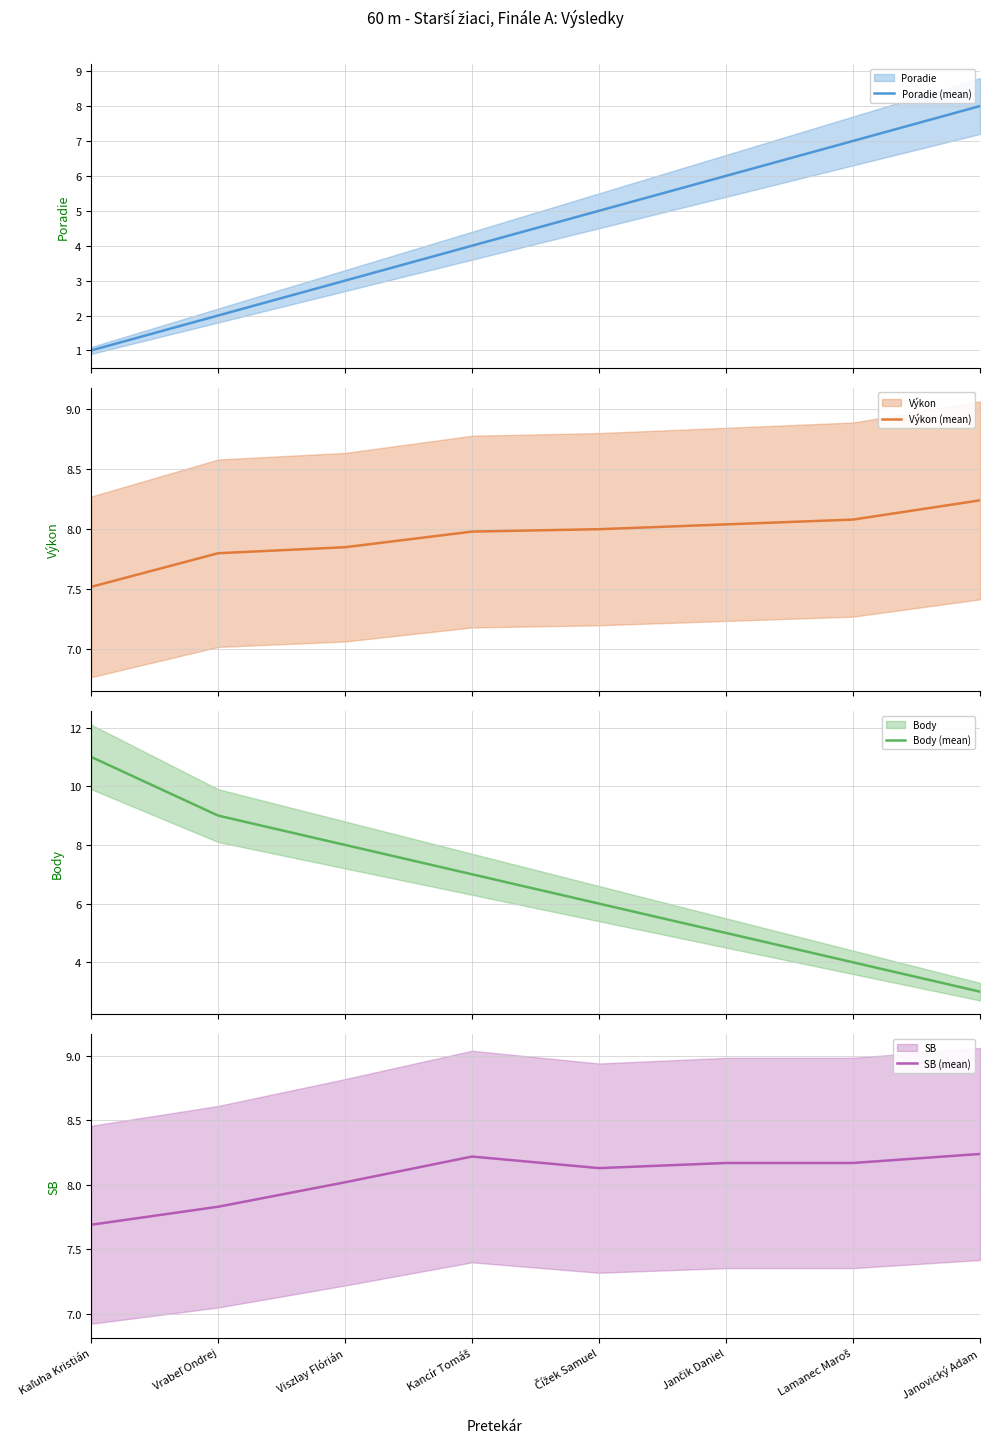

Which category has the highest value in the Výkon (mean) series?

Janovický Adam